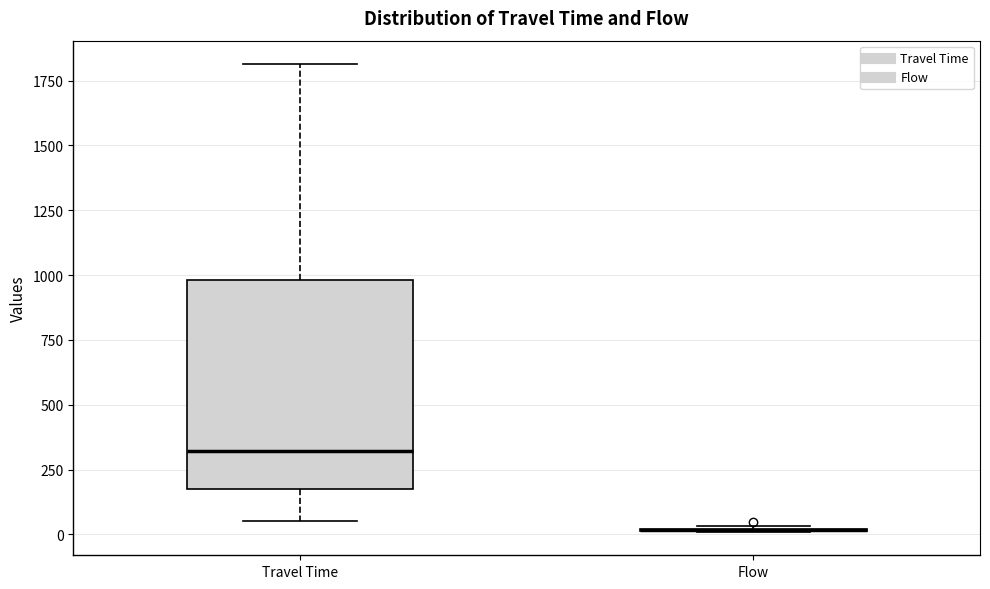

Which box is the tallest, from its lower edge to its upper edge?

Travel Time